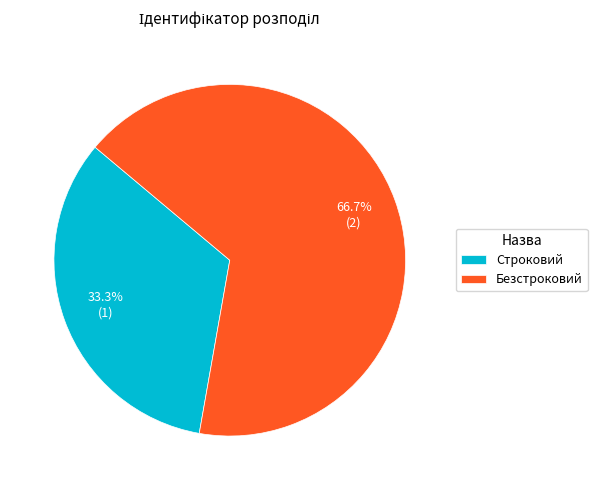

To the nearest percent, what is the difference between the largest and smallest slice percentages?

33%